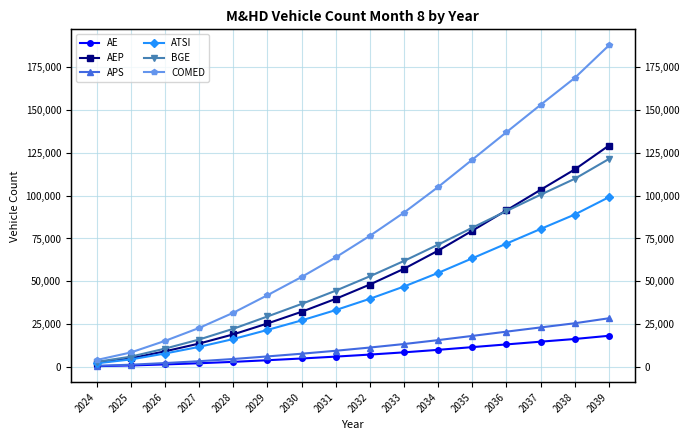

At which category is the sum across all series the highest?

2039